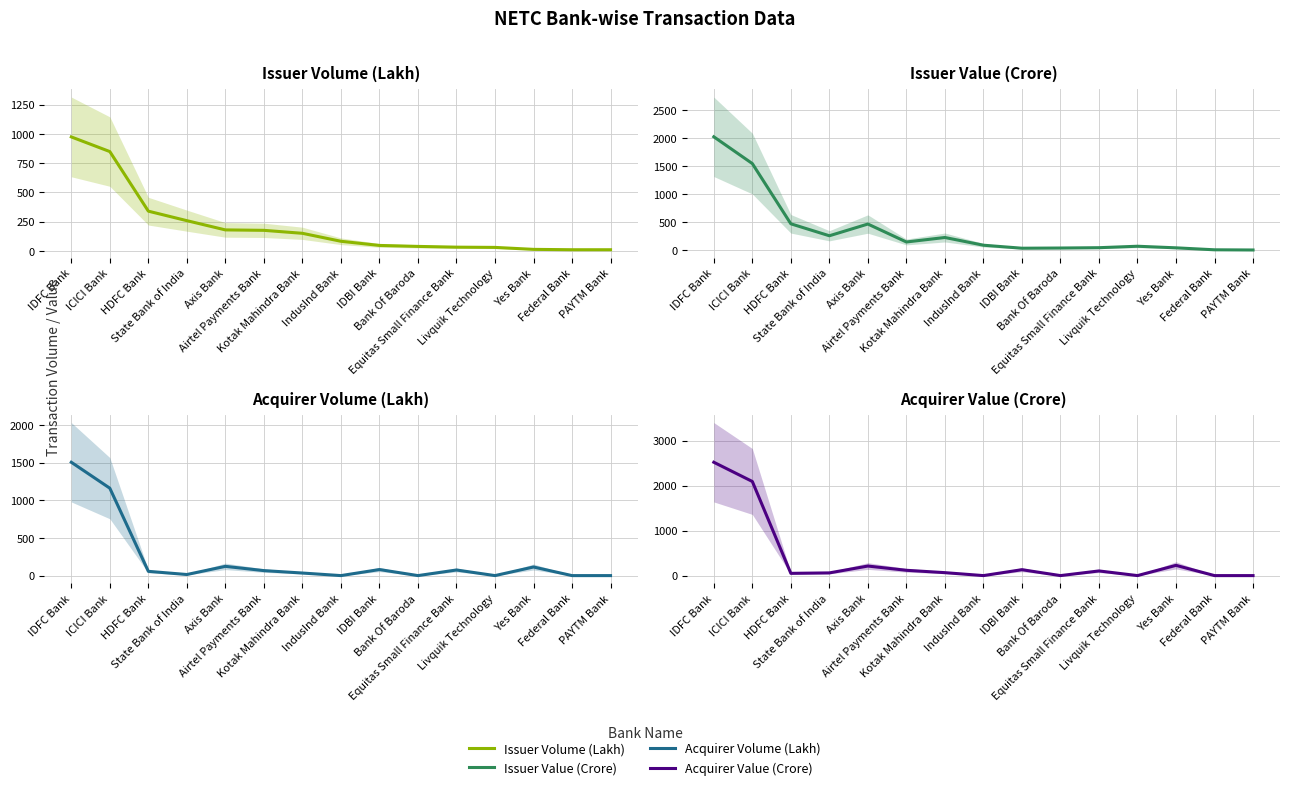

How many times do Issuer Value (Crore) and Acquirer Volume (Lakh) cross each other?

6